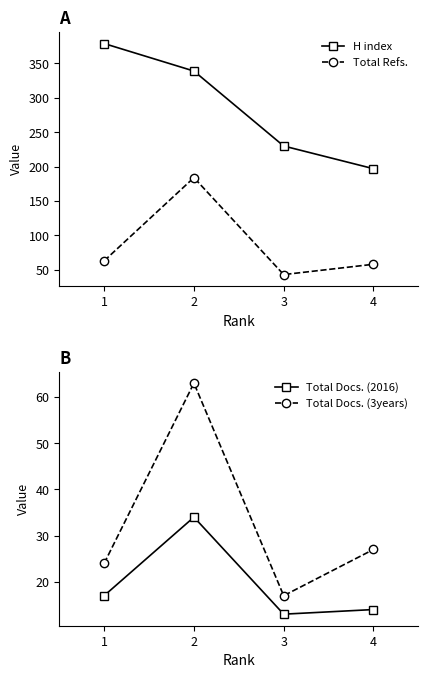

Which series has the largest total across all categories?

H index